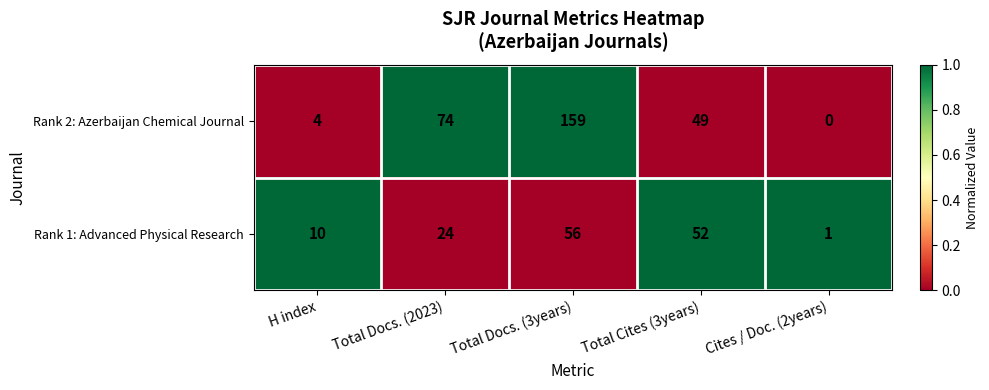

Where is Rank 1: Advanced Physical Research nearest to the value 28?

Total Docs. (2023)